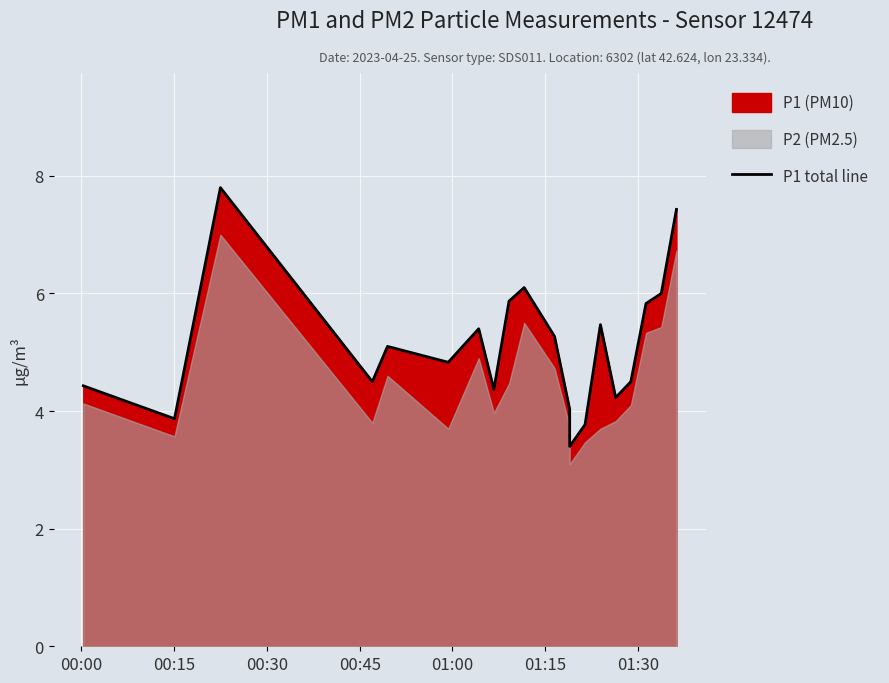

The chart shows a value of 9.2 at 10. True or false?

False